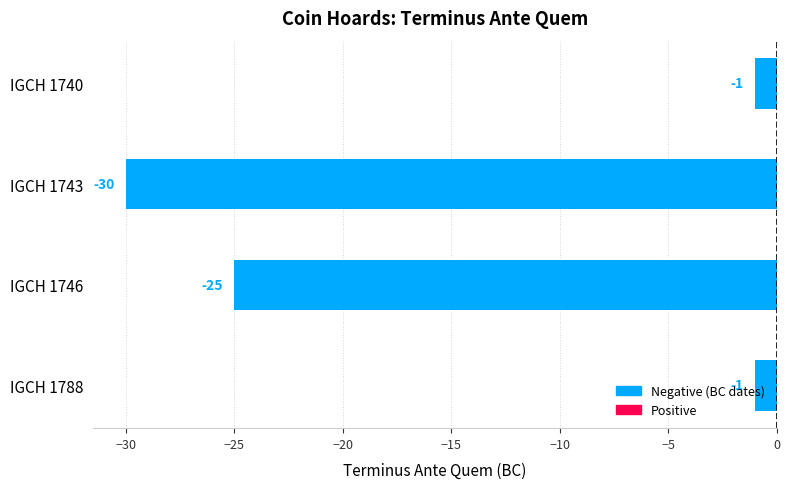

What is the value of the 2nd bar from the top?

-30